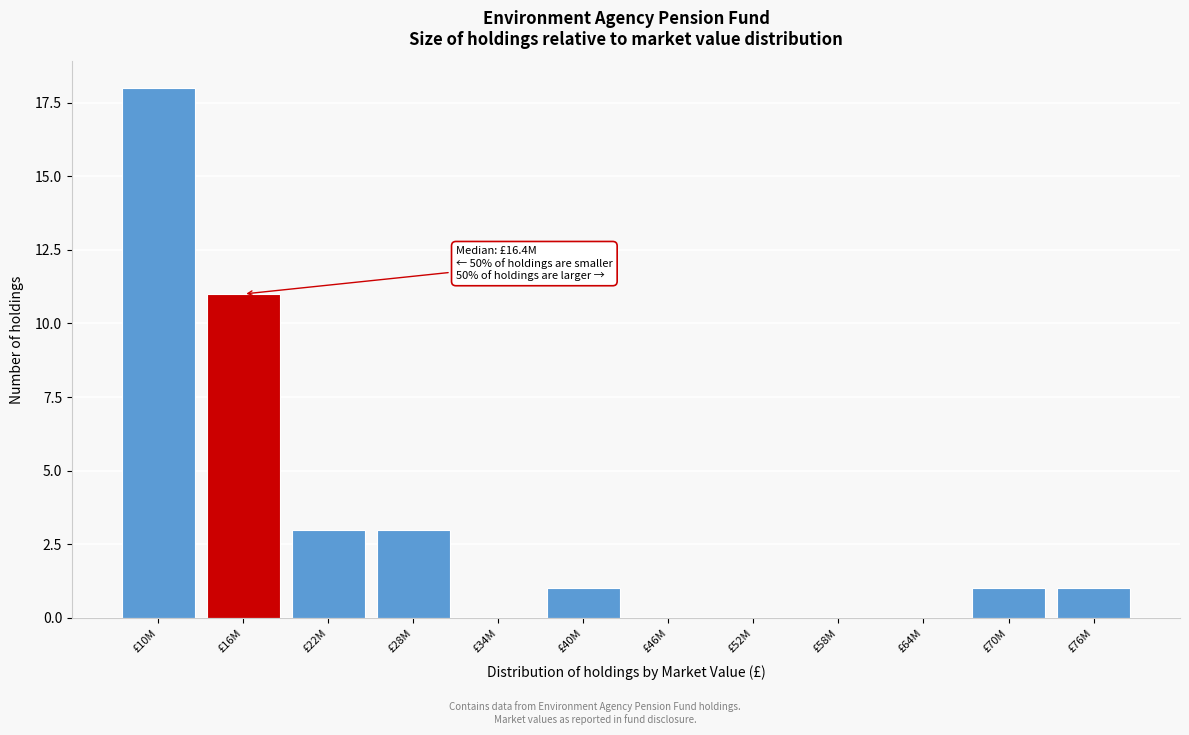

Reading left to right, extract all data points from this chart.

£10M=18	£16M=11	£22M=3	£28M=3	£34M=0	£40M=1	£46M=0	£52M=0	£58M=0	£64M=0	£70M=1	£76M=1